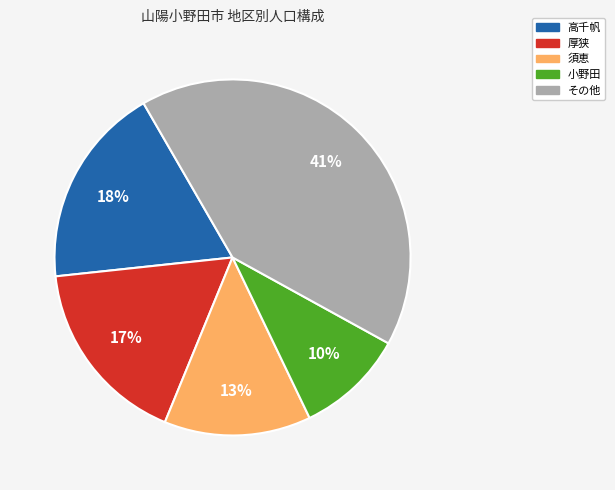

Does any single category account for the majority?

No